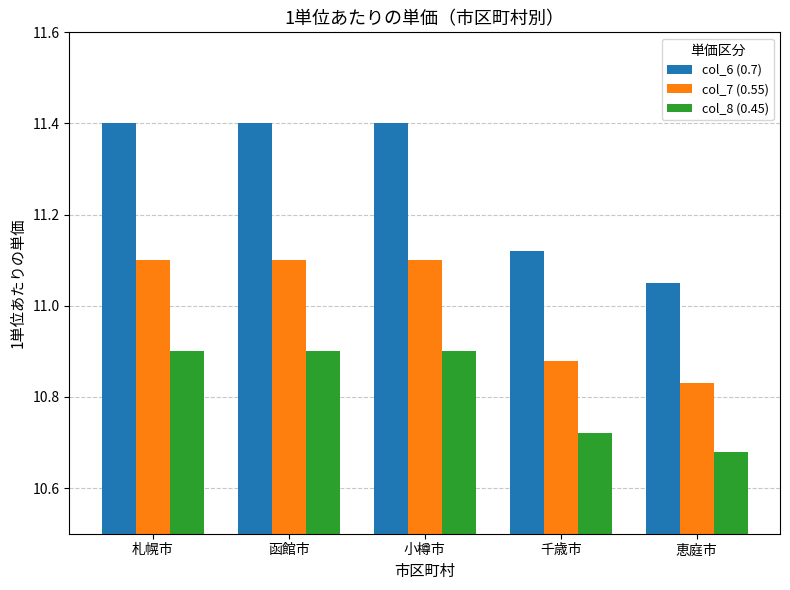

How many bars are there in total?

15